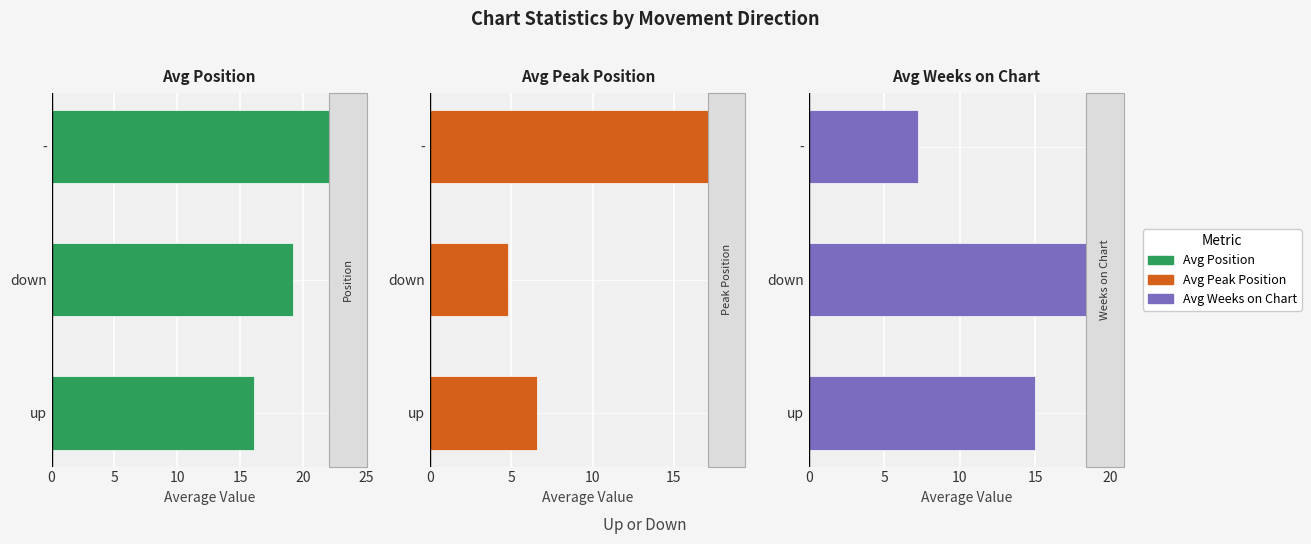

How many categories are shown in the chart?

3